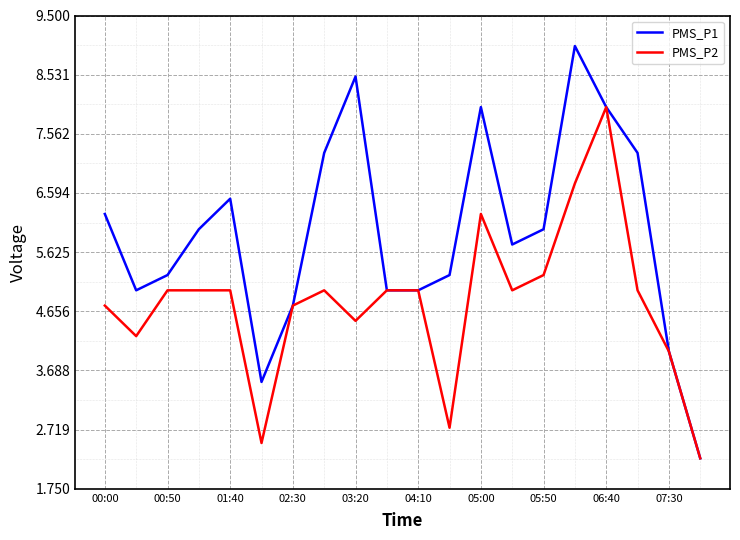

Which series has the largest total across all categories?

PMS_P1